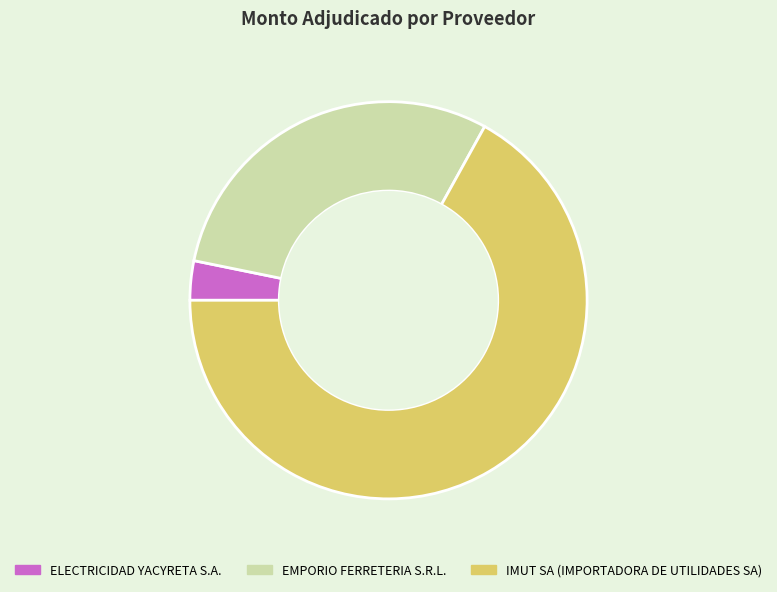

Do IMUT SA (IMPORTADORA DE UTILIDADES SA) and ELECTRICIDAD YACYRETA S.A. together represent more than half of the pie?

Yes